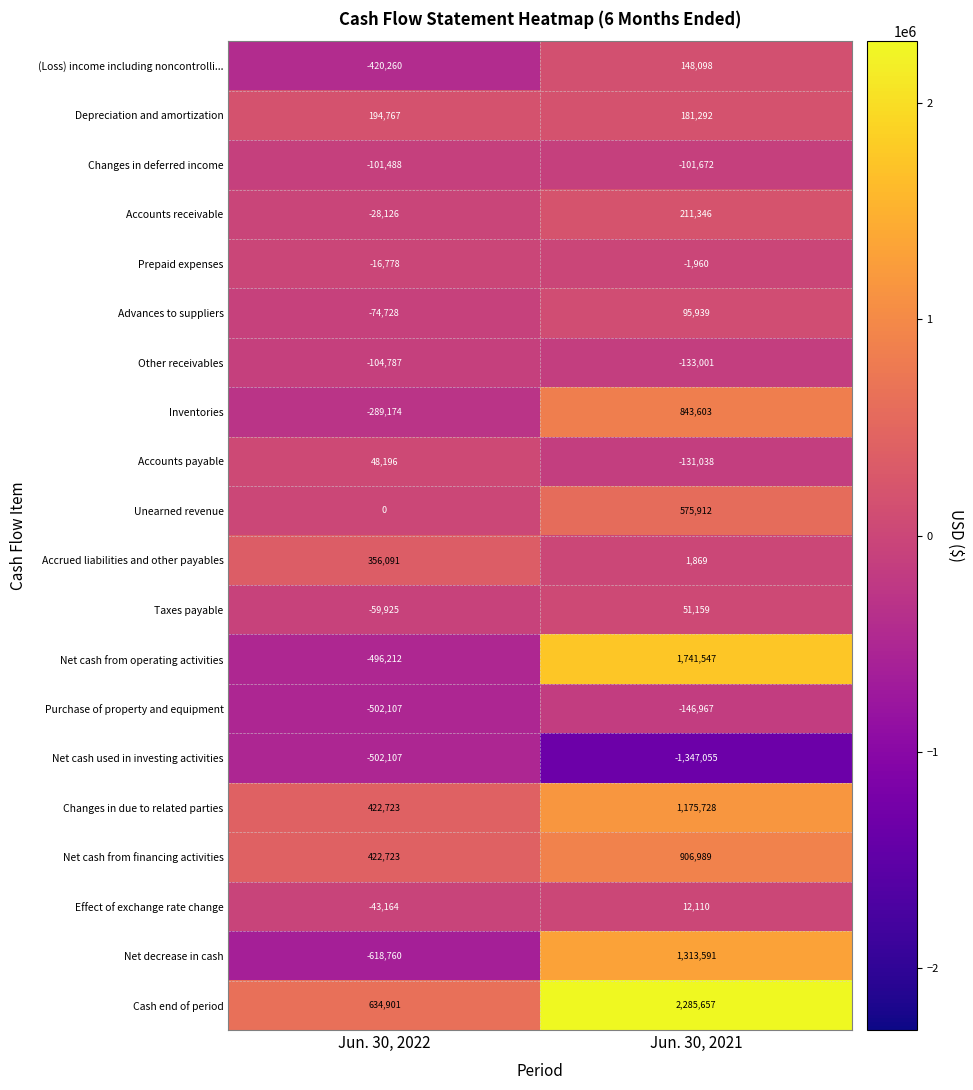

What is the sum of all Inventories values?

554429